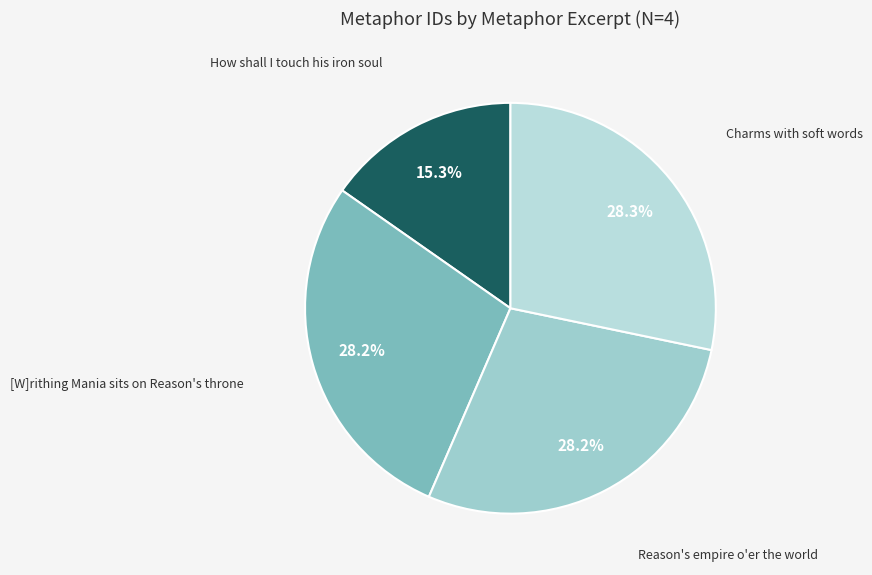

Is it true that [W]rithing Mania sits on Reason's throne is 28% of the pie?

True